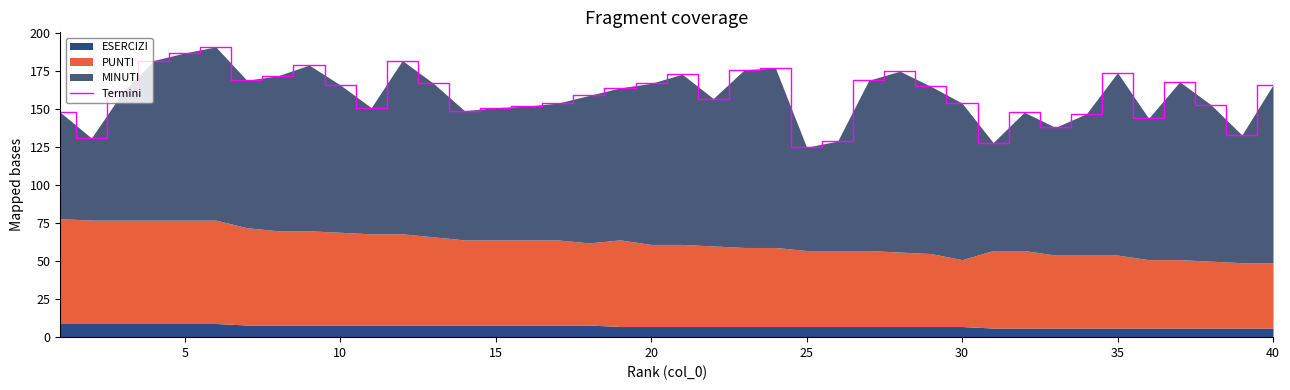

True or false: the data has more than 0 interior local peaks.

True